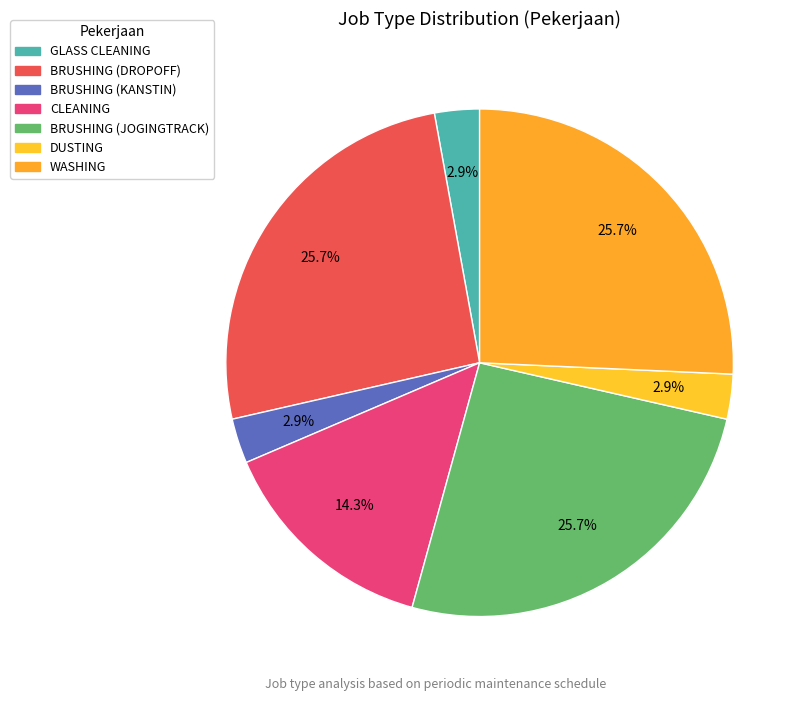

Does BRUSHING (DROPOFF) account for over 50% of the chart?

No